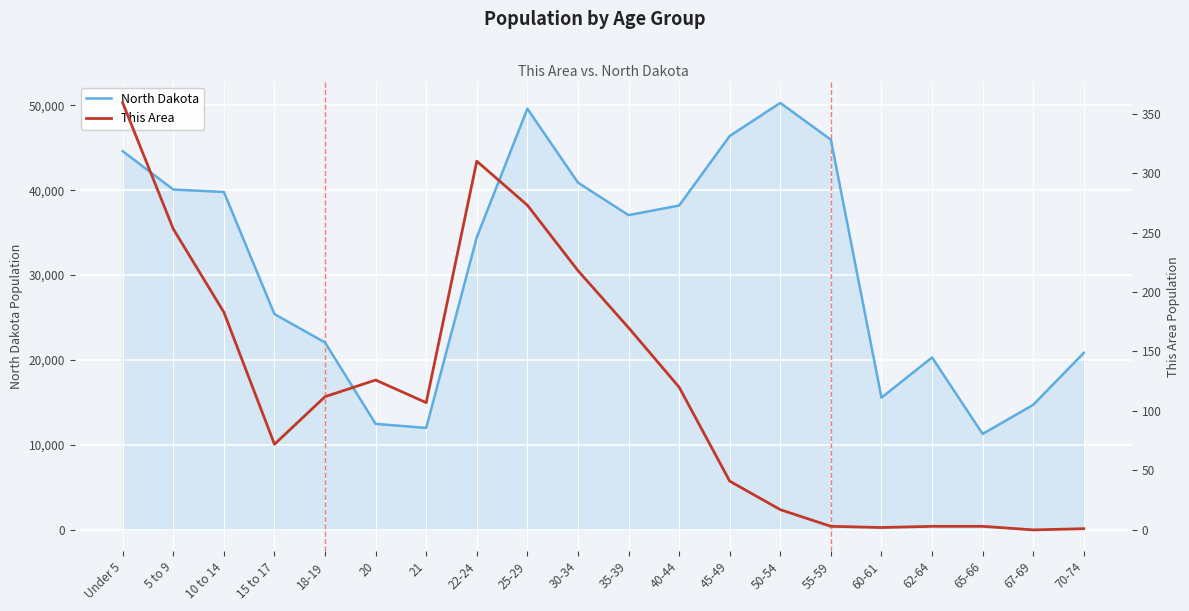

List the labels in order of This Area value, largest first.

Under 5, 22-24, 25-29, 5 to 9, 30-34, 10 to 14, 35-39, 20, 40-44, 18-19, 21, 15 to 17, 45-49, 50-54, 55-59, 62-64, 65-66, 60-61, 70-74, 67-69